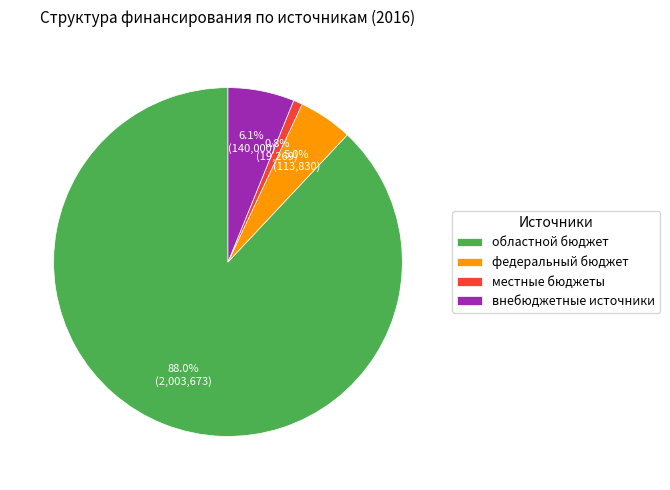

Does внебюджетные источники account for over 50% of the chart?

No